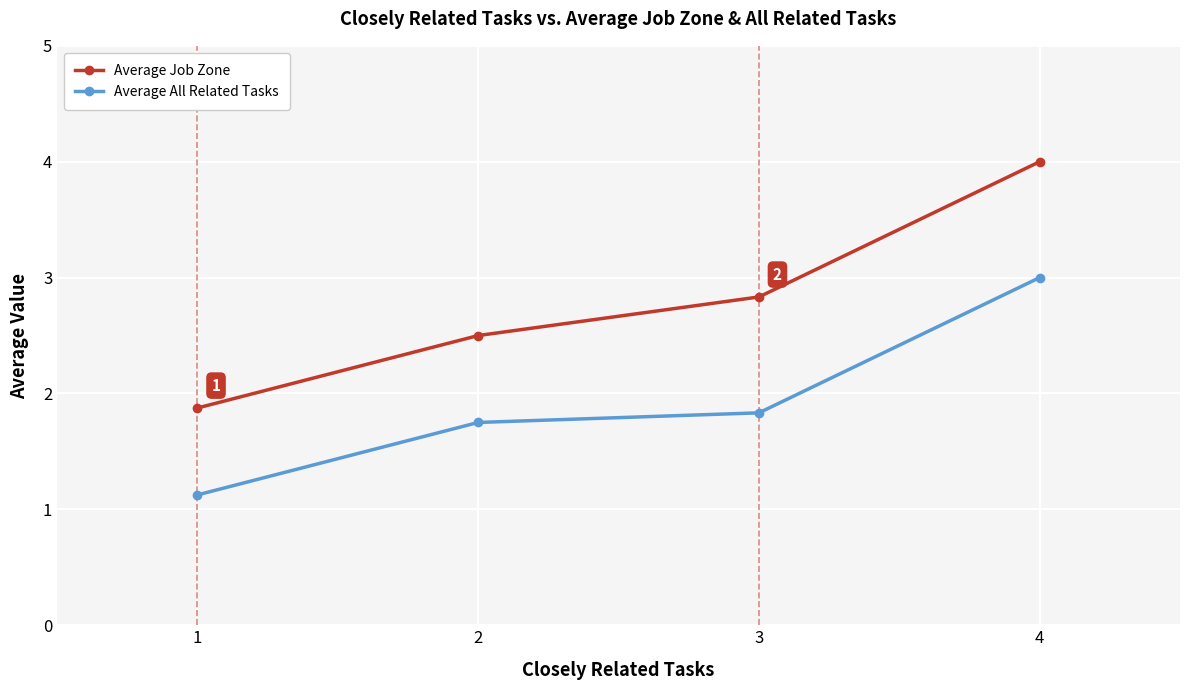

What is the total value across all series at 3?

4.7